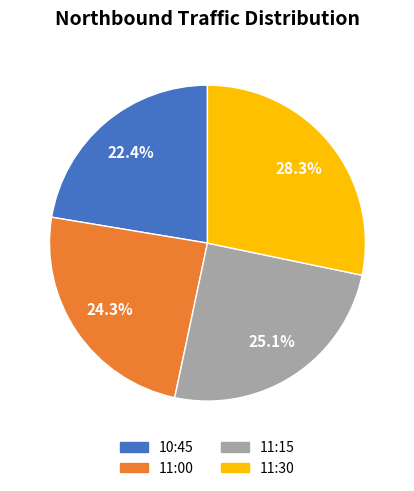

Is it true that 10:45 is 22% of the pie?

True